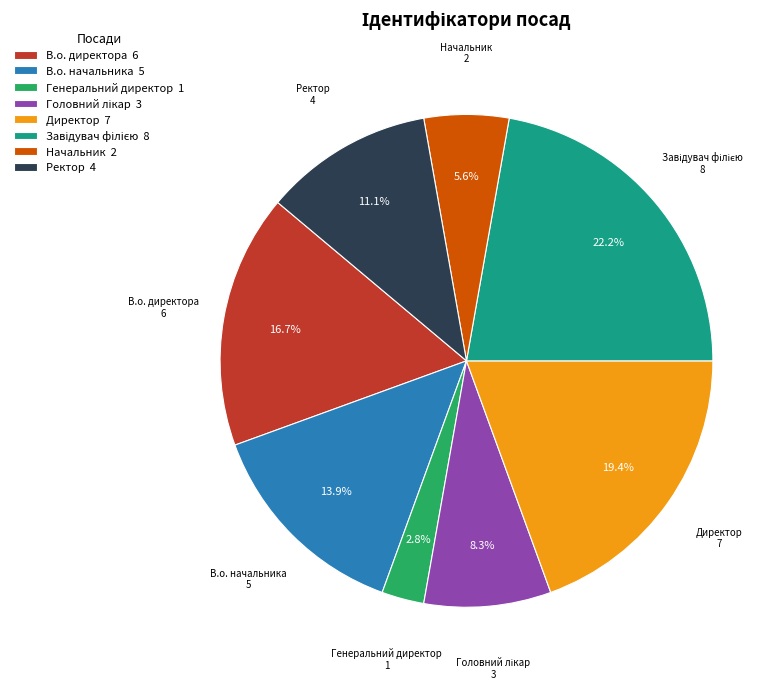

What percentage is NOT represented by Генеральний директор?

97.2%